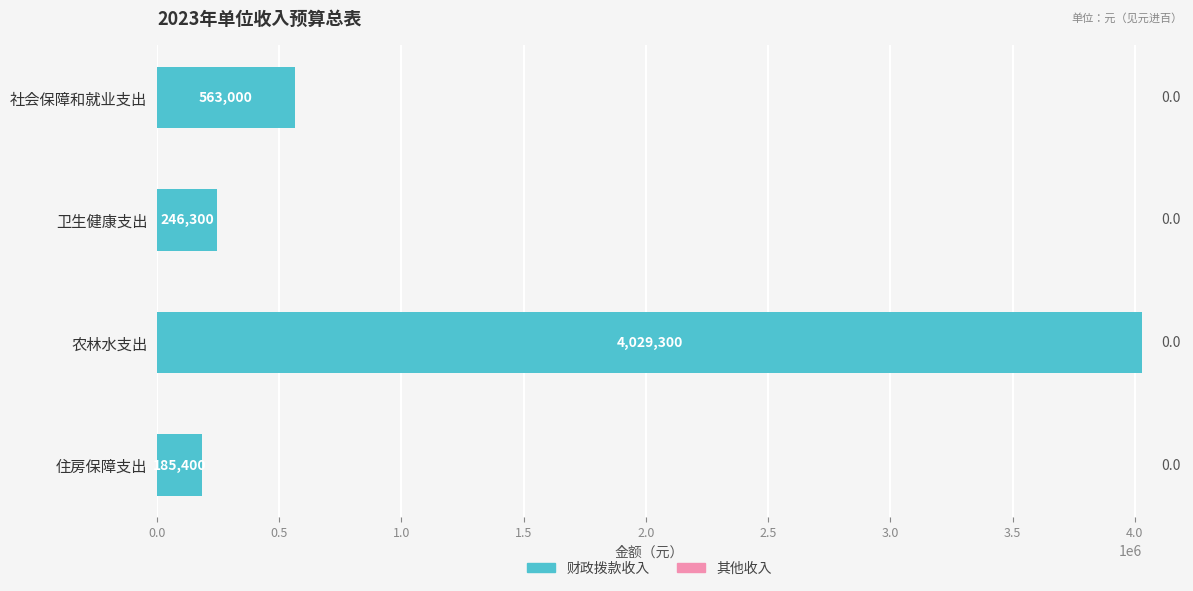

What is the ratio of the value at 住房保障支出 to the value at 卫生健康支出?

0.8